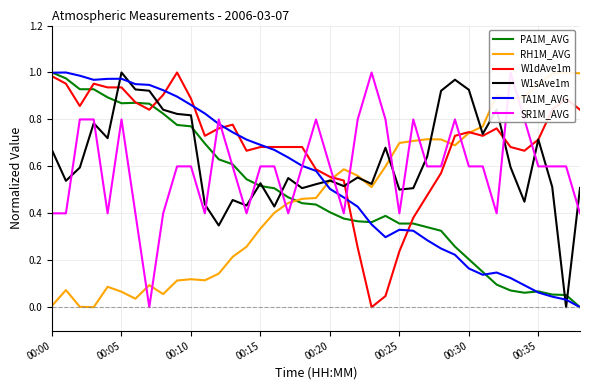

Count the number of categories in the chart.

39